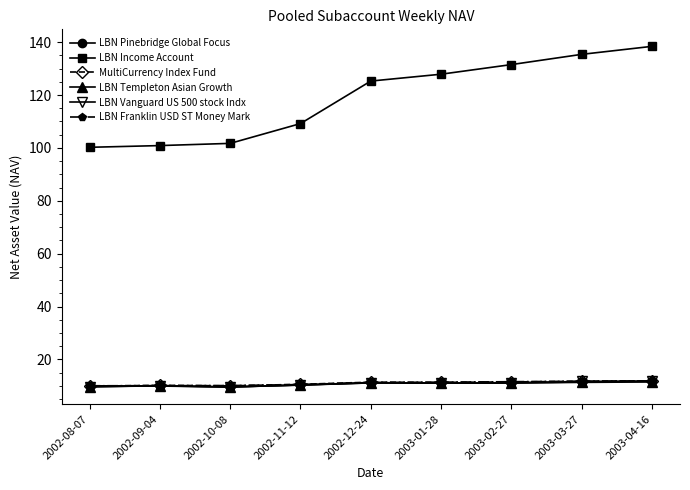

What is the smallest value displayed?

9.5